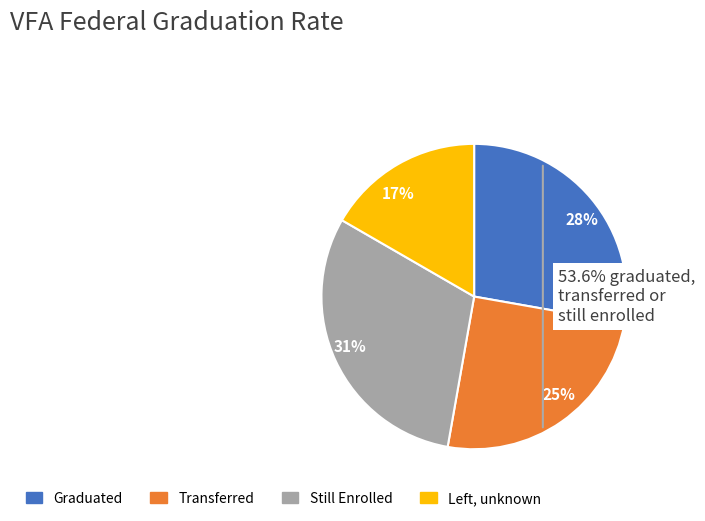

How many segments does this pie chart have?

4